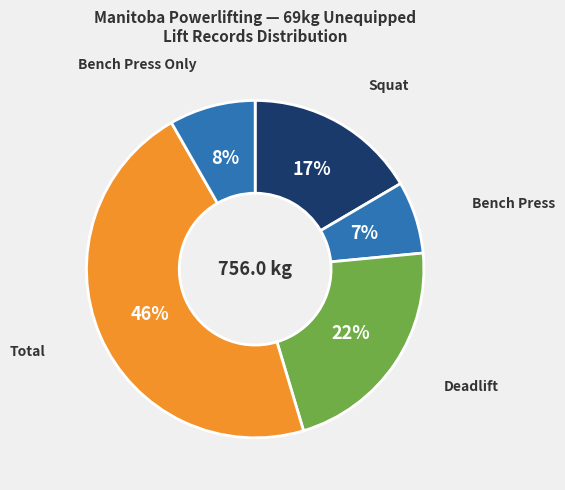

Rank the categories by value from highest to lowest.

Total, Deadlift, Squat, Bench Press Only, Bench Press